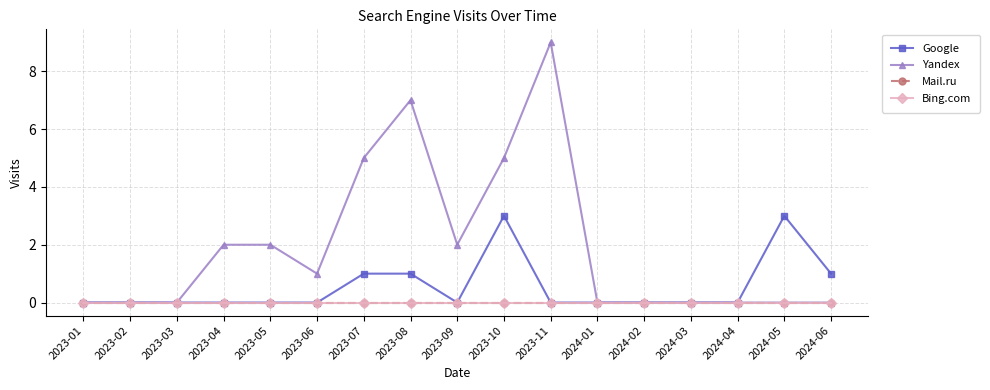

Where is the first local minimum for Yandex?

2023-06